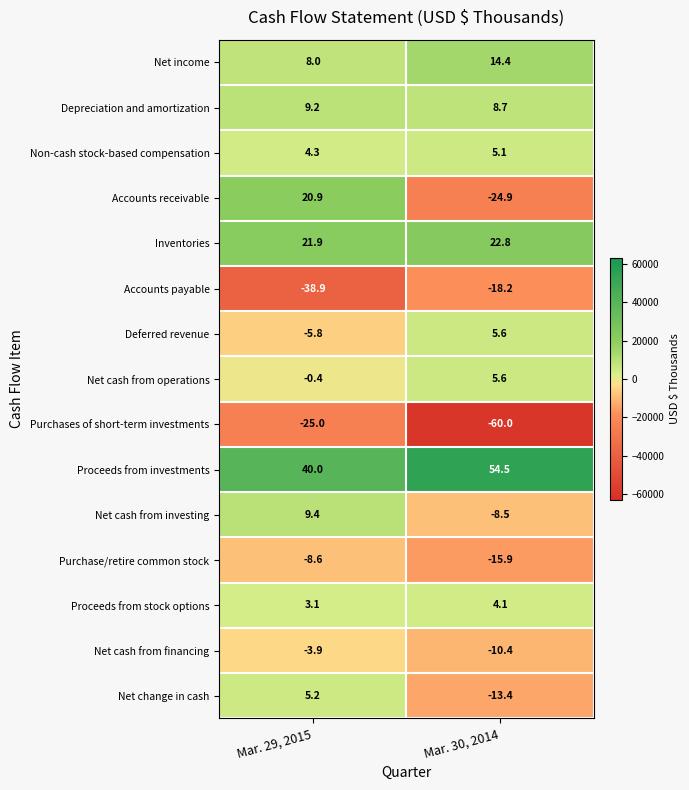

Which series has the largest range (max minus min)?

Accounts receivable